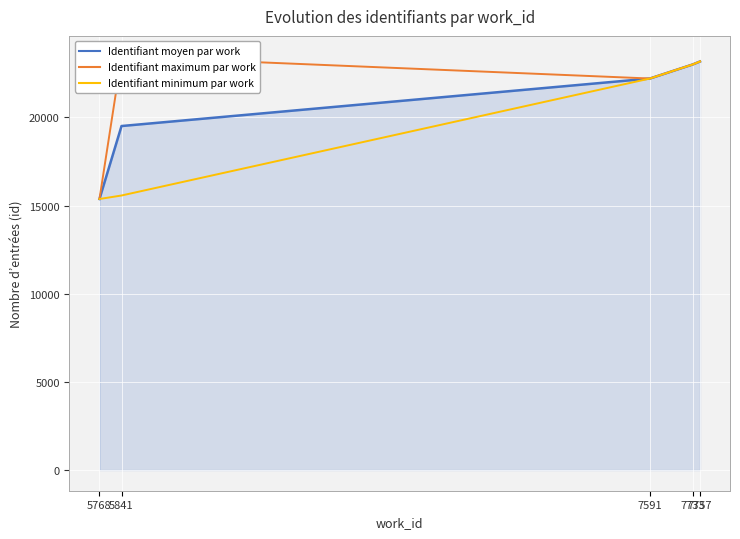

The Identifiant moyen par work series shows 23002.0 at 7733. True or false?

True